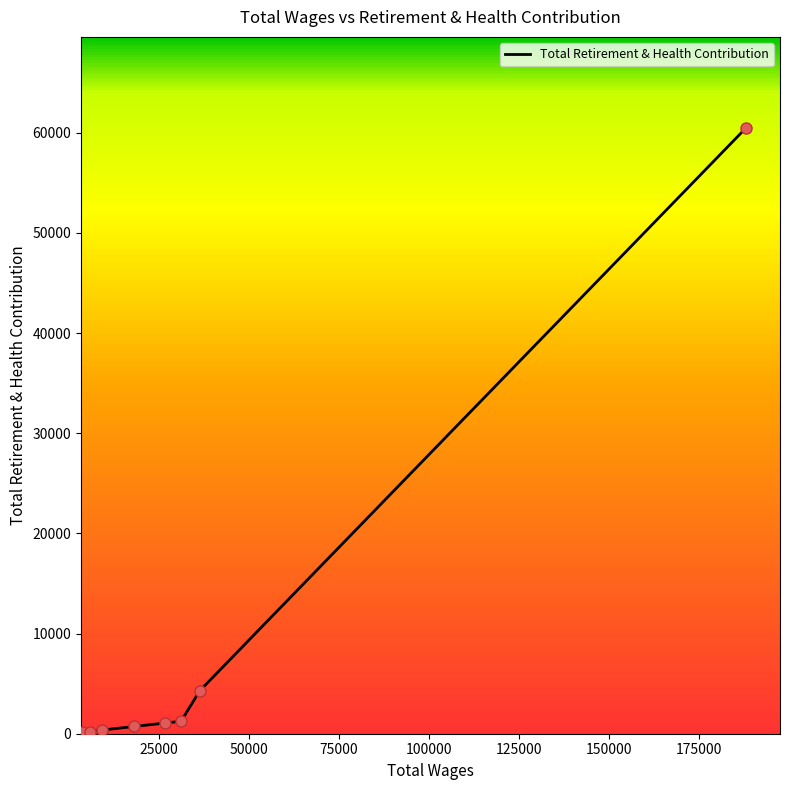

What is the difference between the maximum and minimum values?

60341